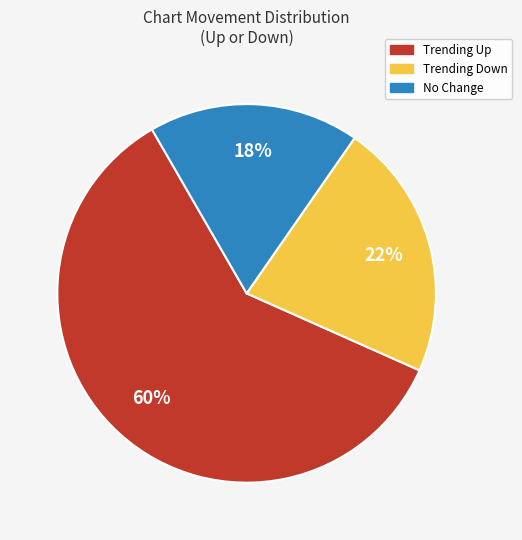

To the nearest percent, what is the difference between the largest and smallest slice percentages?

42%